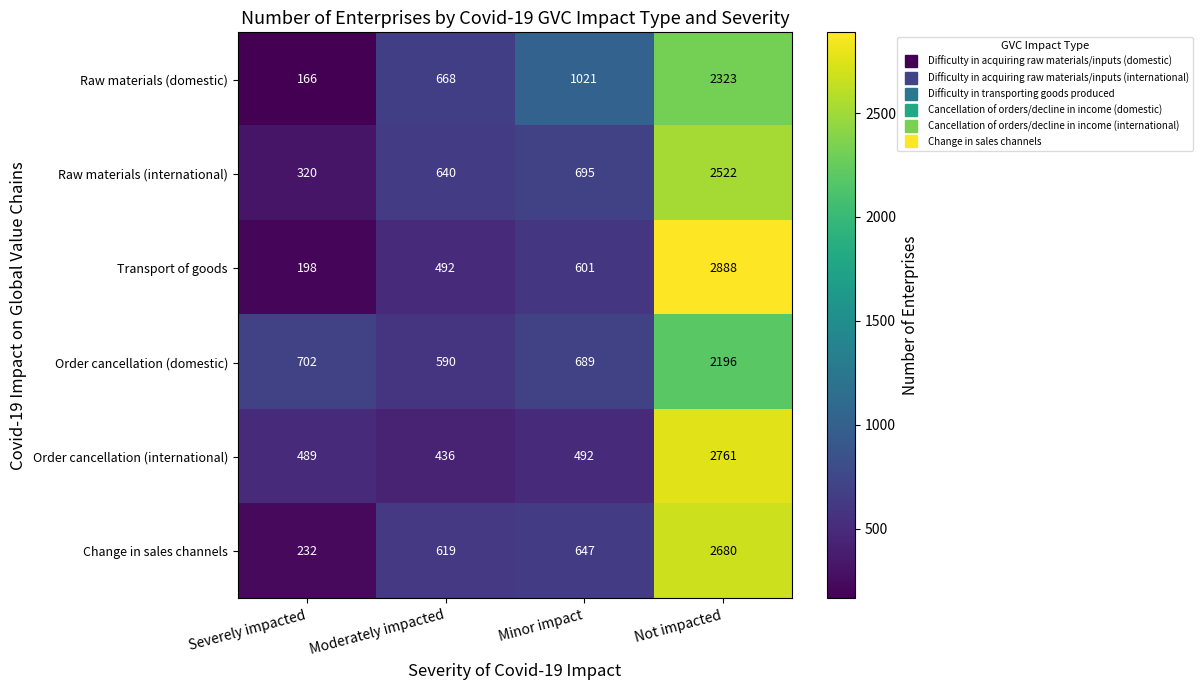

What is the maximum value shown in the chart?

2888